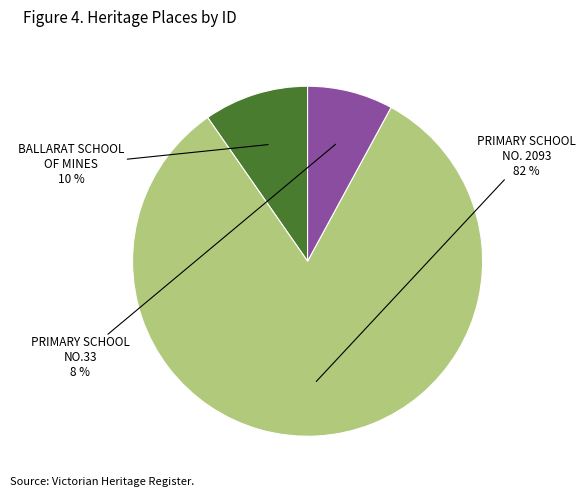

To the nearest percent, what is the average slice percentage?

33%